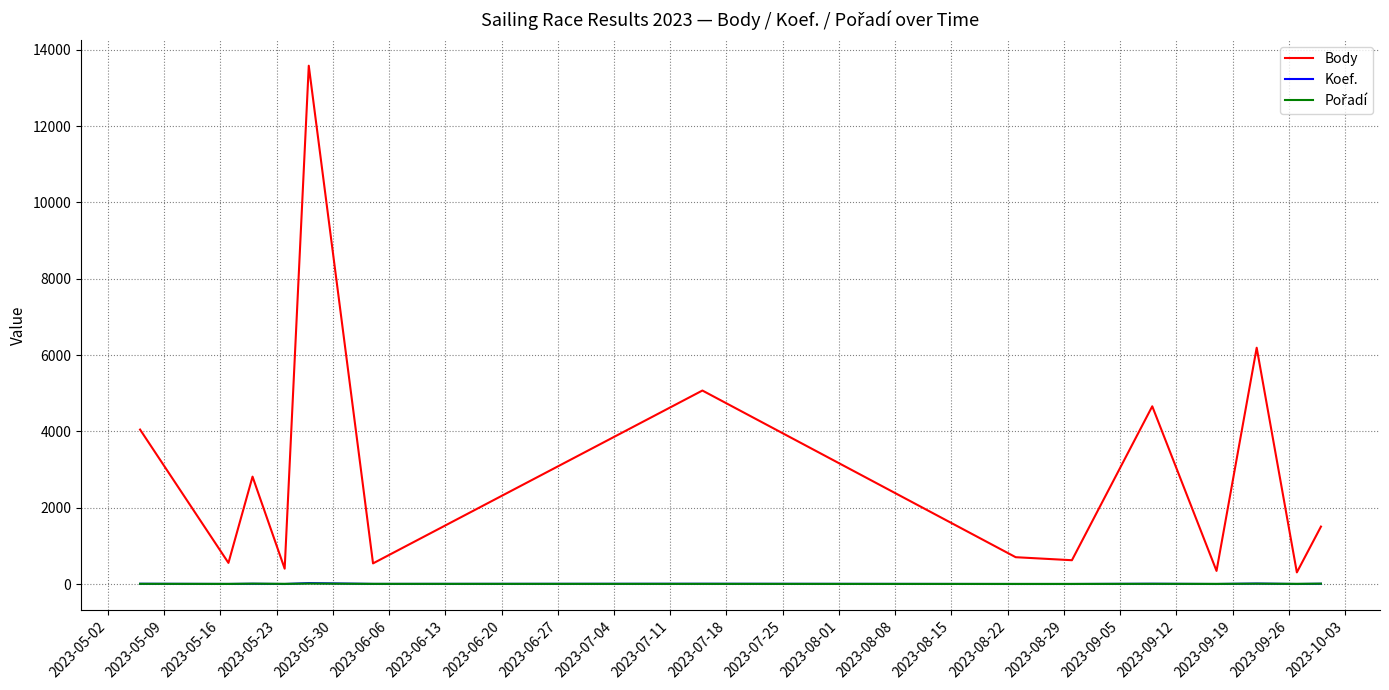

Which series has the largest total across all categories?

Body